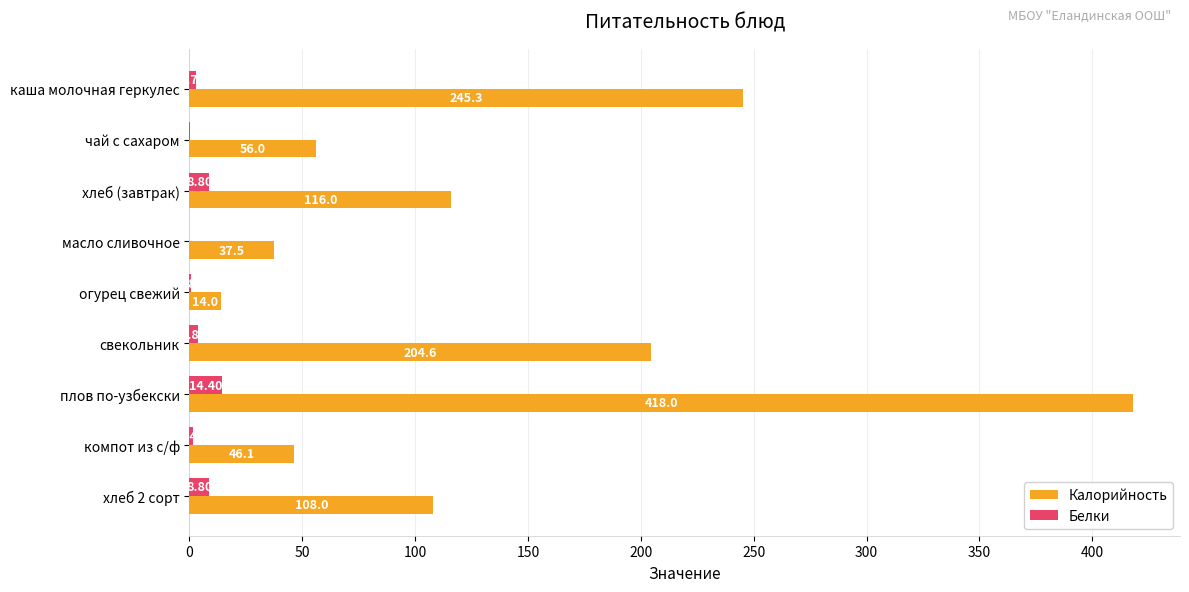

At which label does Калорийность reach its peak?

плов по-узбекски